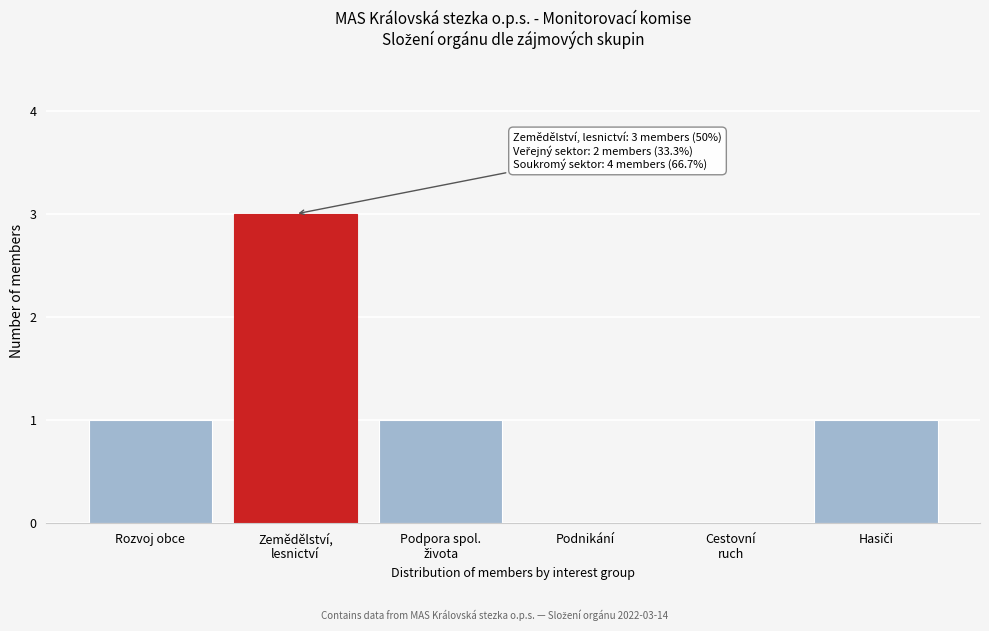

What is the sum of all values?

6